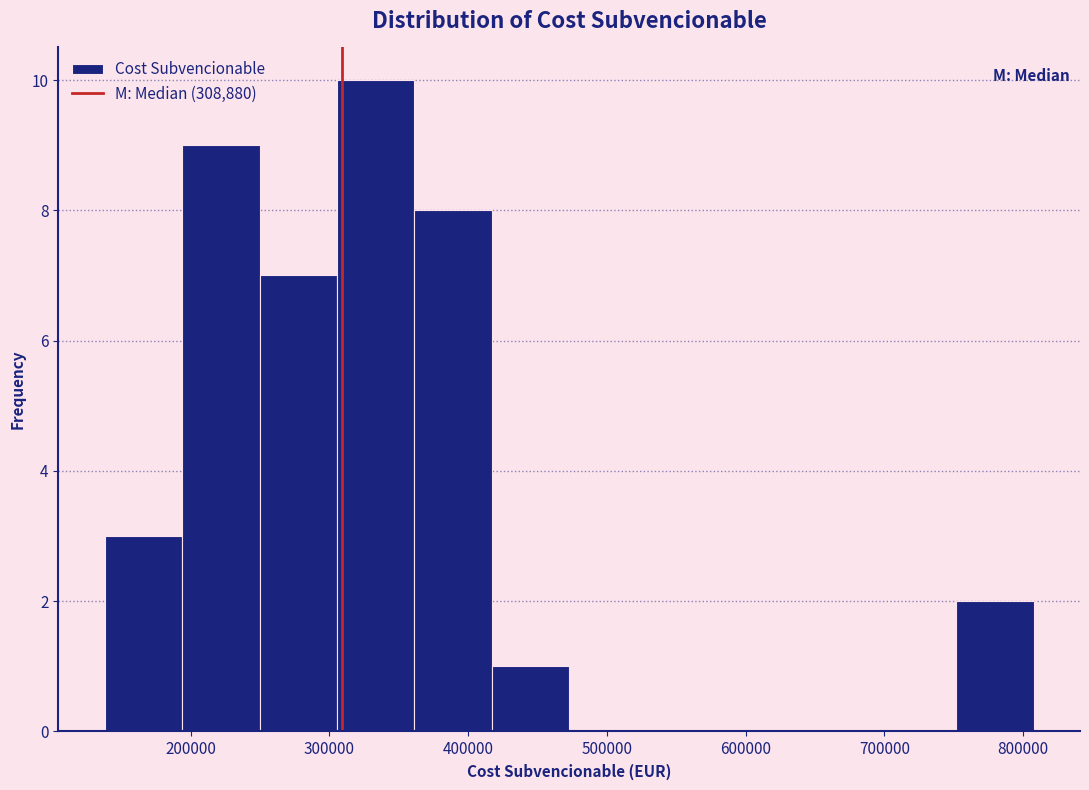

Reading left to right, list every bar in this chart as the range it spans on the x-axis followed by its height. Neither the bar edges nor the heights are printed on the chart, so give them approximately, as read against the axes.

140000 to 190000: 3
190000 to 250000: 9
250000 to 310000: 7
310000 to 360000: 10
360000 to 420000: 8
420000 to 470000: 1
470000 to 530000: 0
530000 to 580000: 0
580000 to 640000: 0
640000 to 700000: 0
700000 to 750000: 0
750000 to 810000: 2